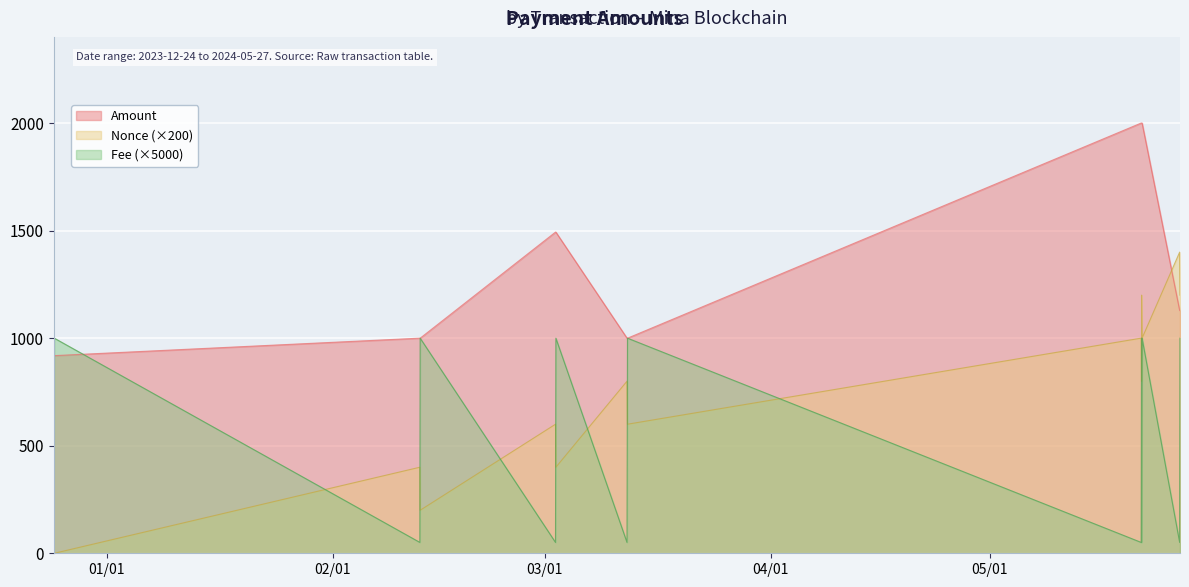

Where is the first local minimum for Amount?

Fee